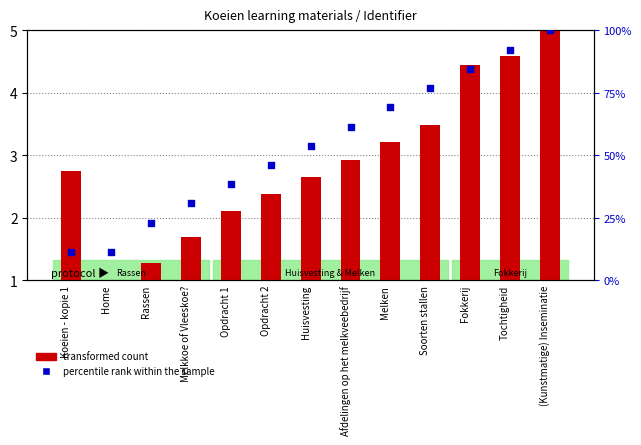

Which series contains the highest Y value?

percentile rank within the sample